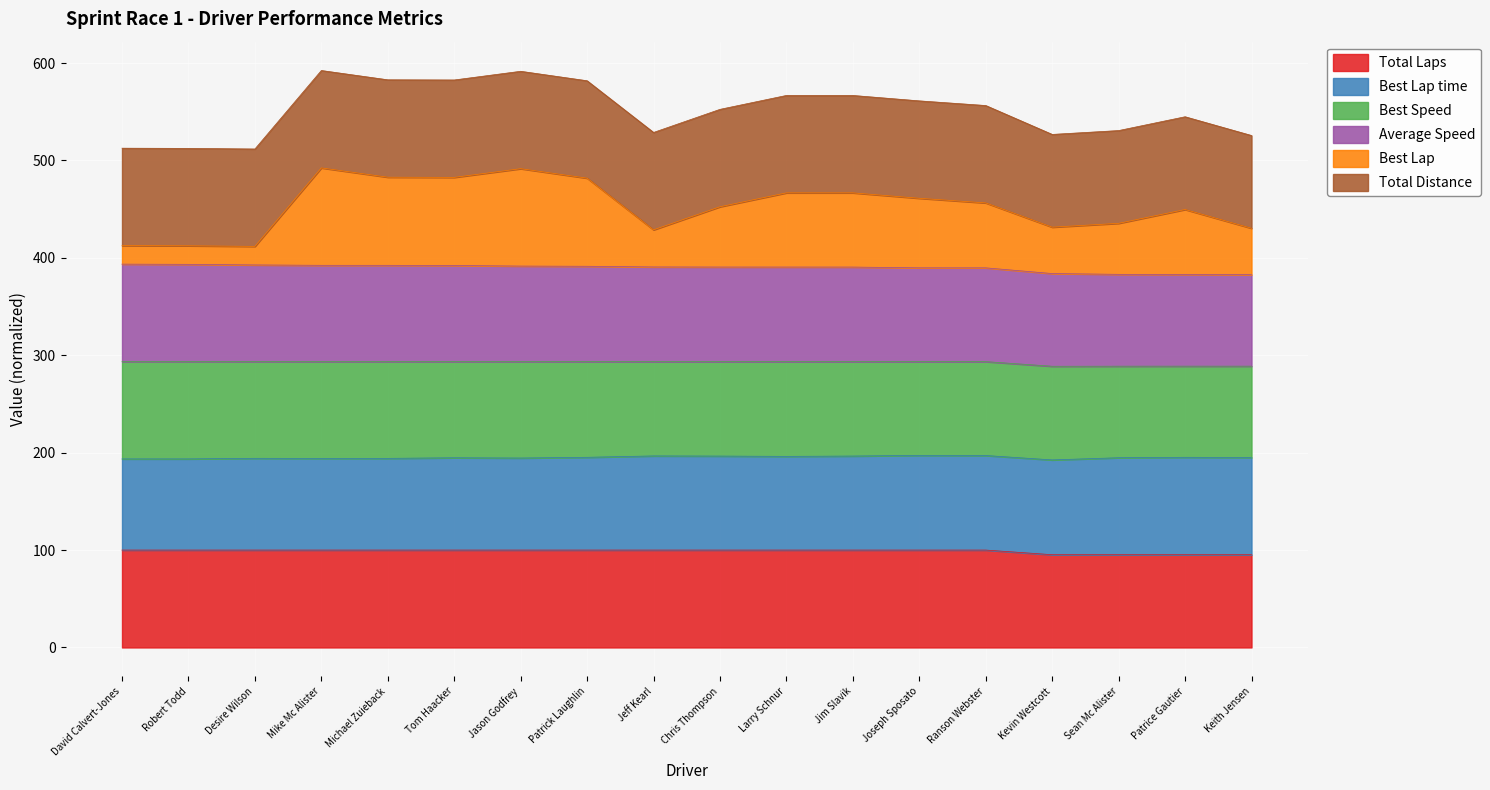

How many interior local valleys does the Total Distance series have?

5